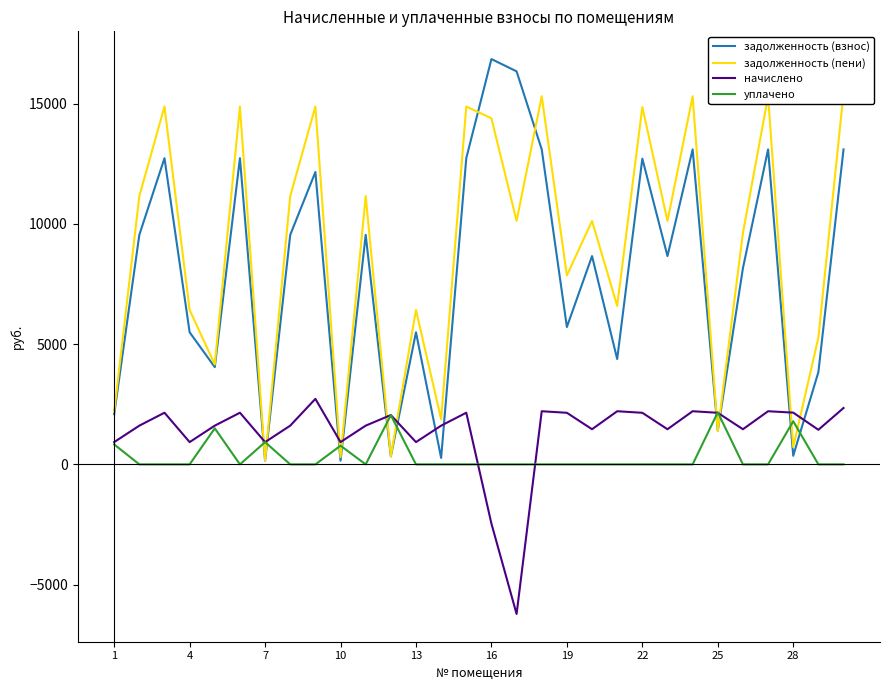

Does the chart have visible grid lines?

No